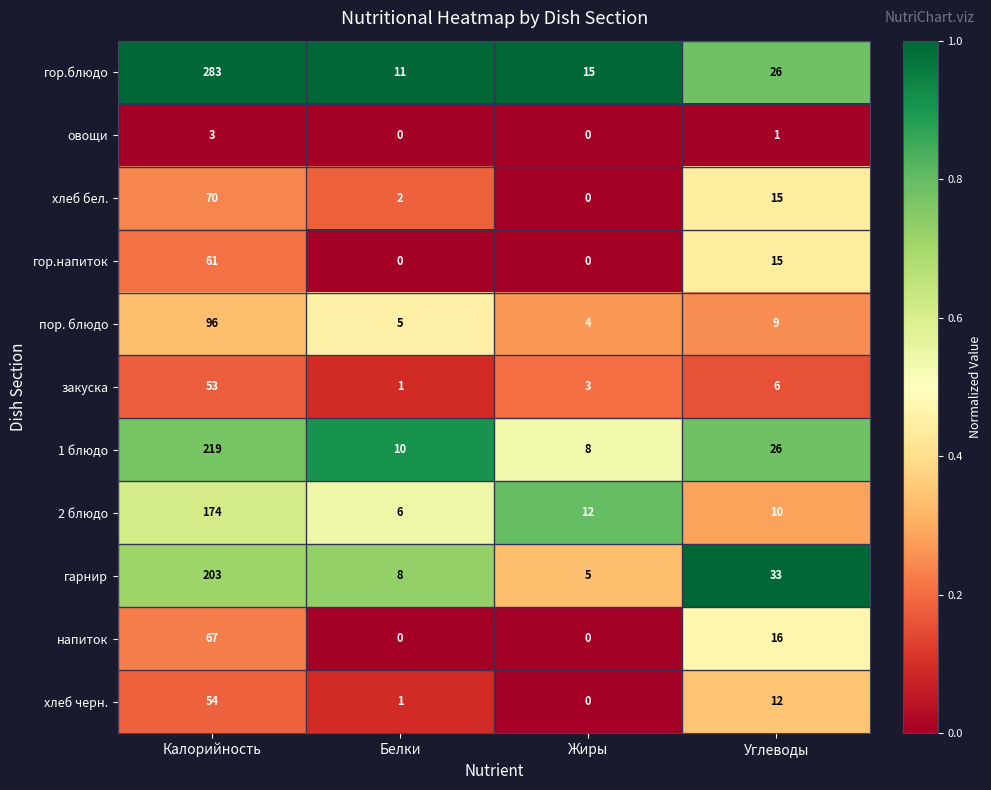

What is the spread (max minus min) of values at Белки?

11